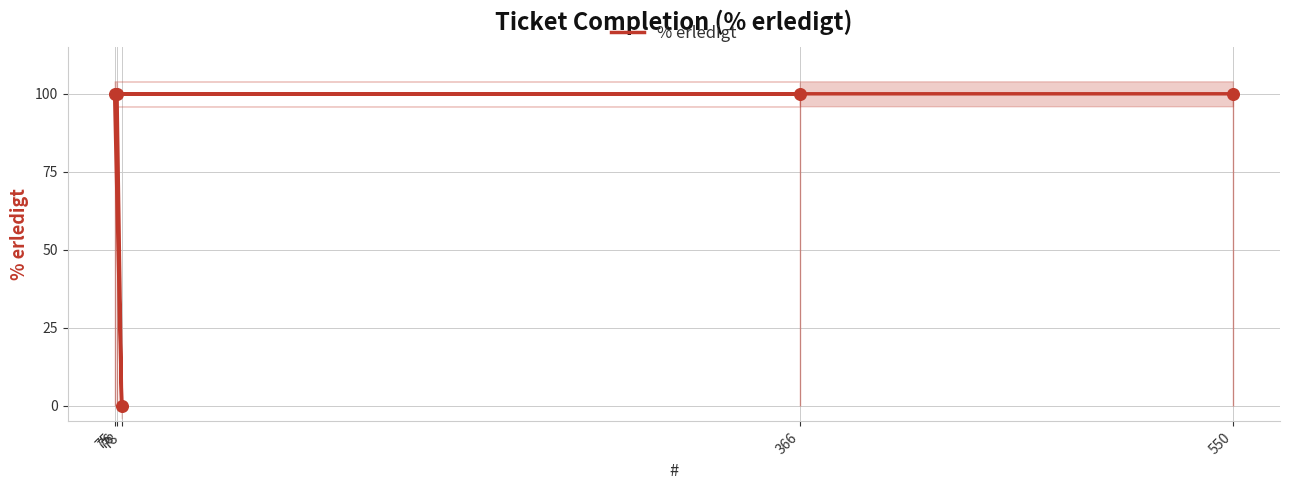

What is the change in value from 78 to 76?

+100